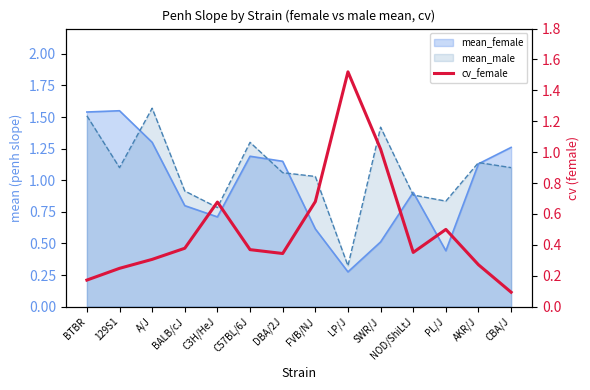

Reading right to left, what are all the values shown in this chart?

0.1	0.3	0.5	0.4	1.0	1.5	0.7	0.3	0.4	0.7	0.4	0.3	0.2	0.2